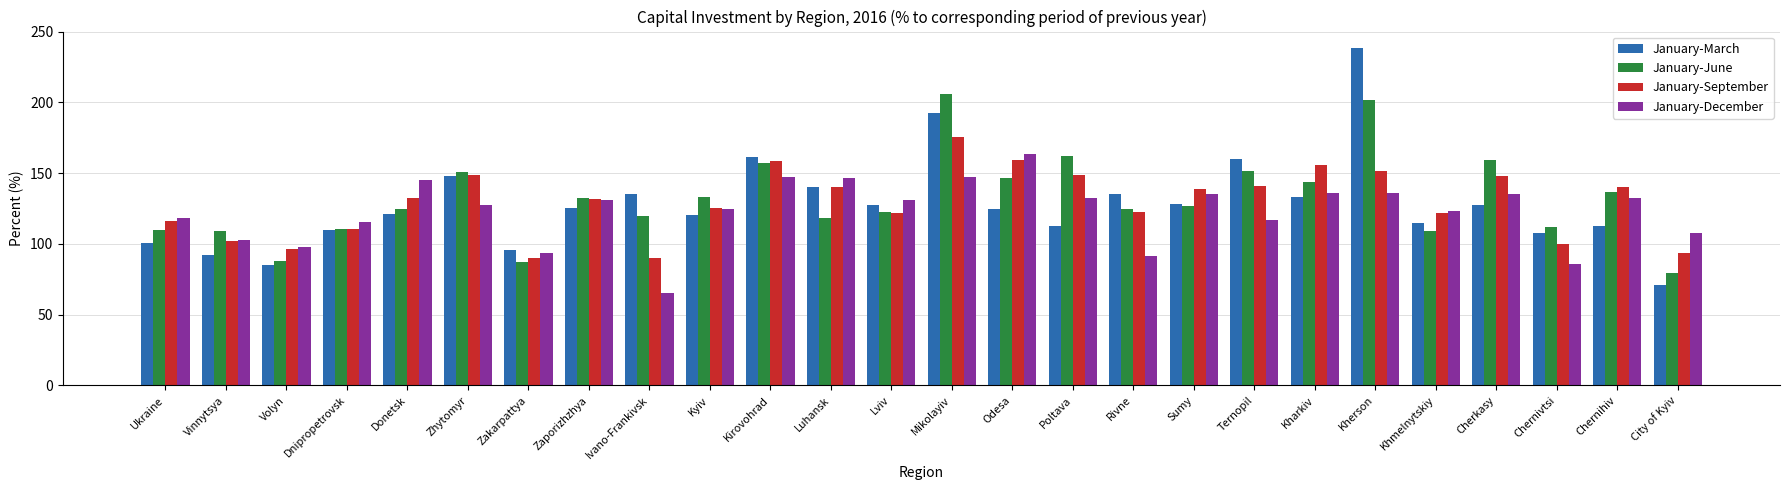

What is the total value across all series at Khmelnytskiy?

469.0